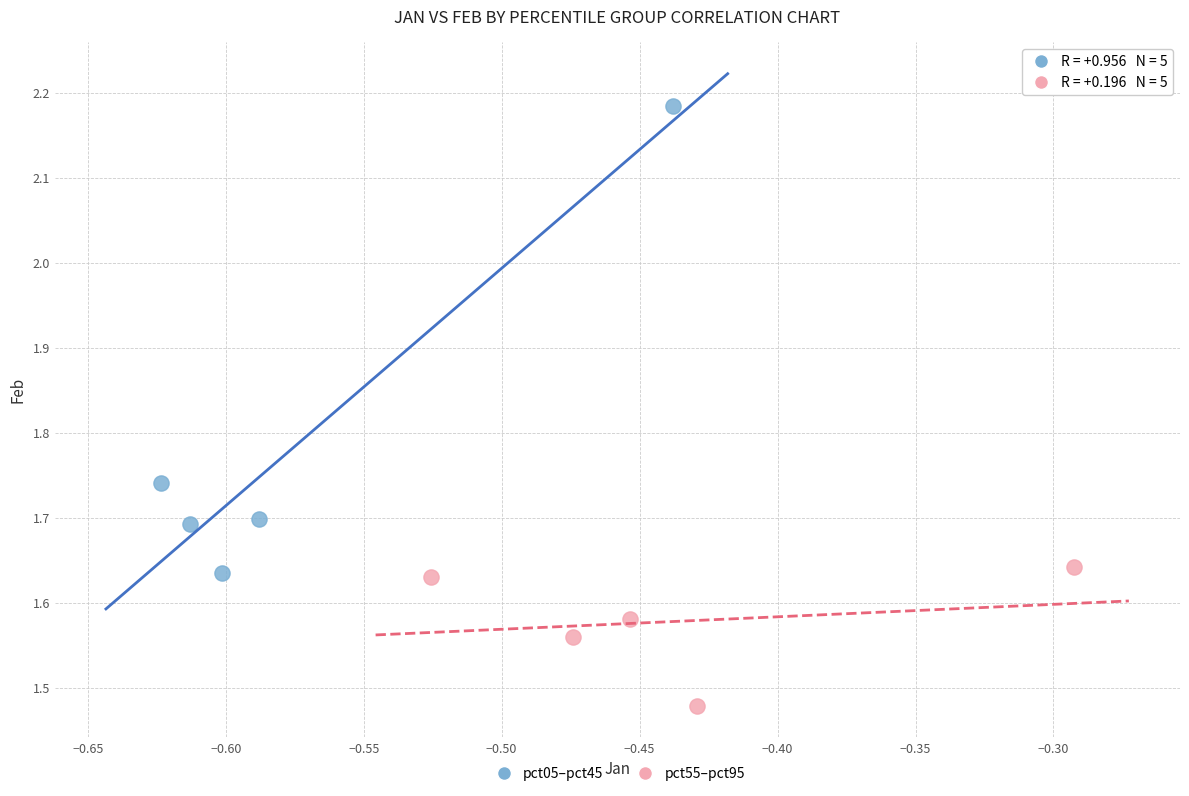

What are all the series names shown in the legend?

pct05–pct45, pct55–pct95